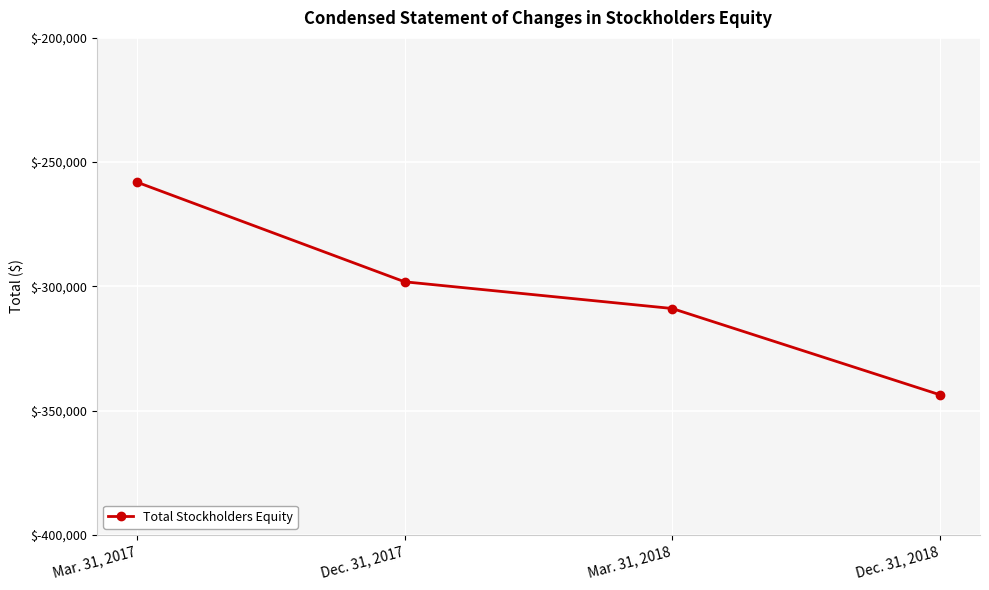

List the labels in order of value, smallest first.

Dec. 31, 2018, Mar. 31, 2018, Dec. 31, 2017, Mar. 31, 2017